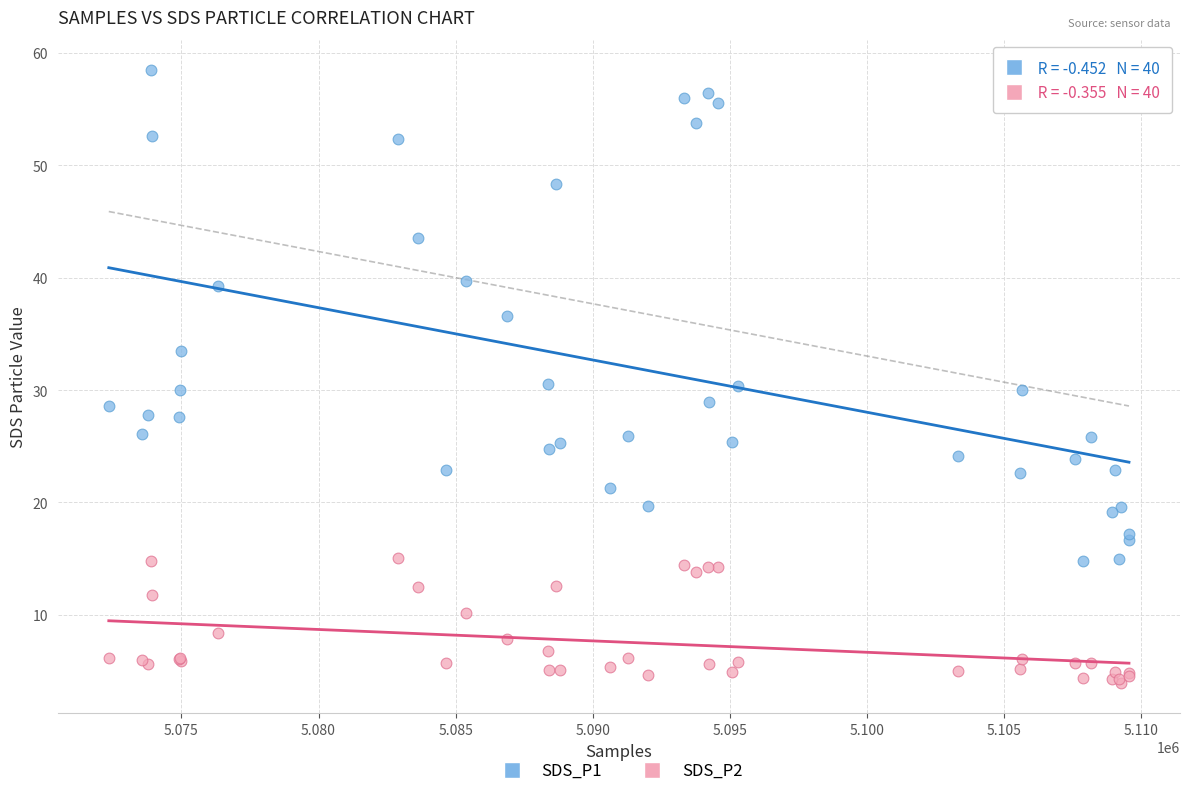

Which series contains the lowest Y value?

SDS_P2